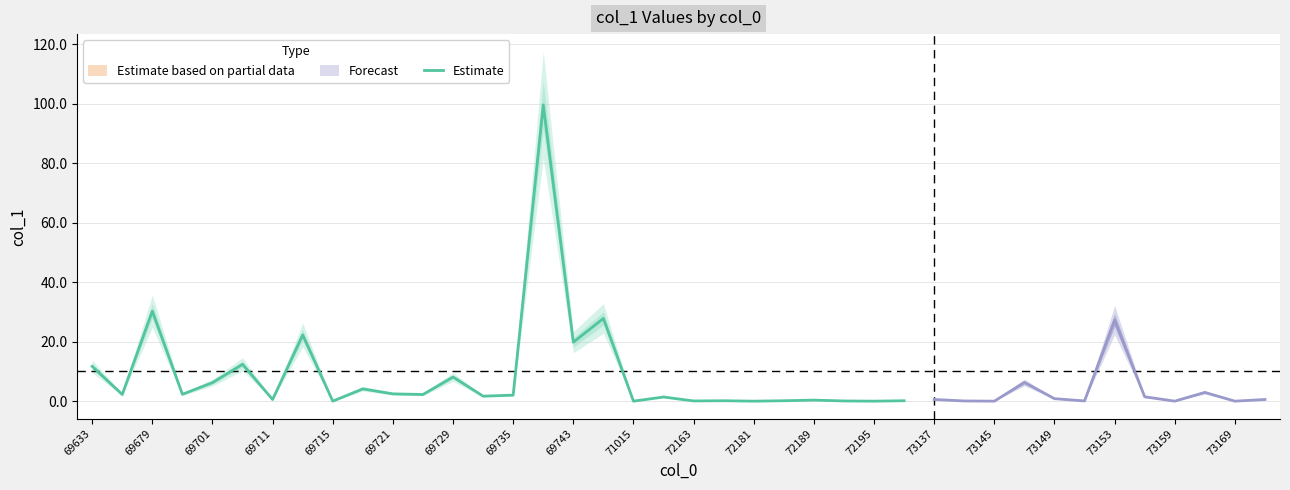

What is the difference between the maximum and minimum values?

99.5